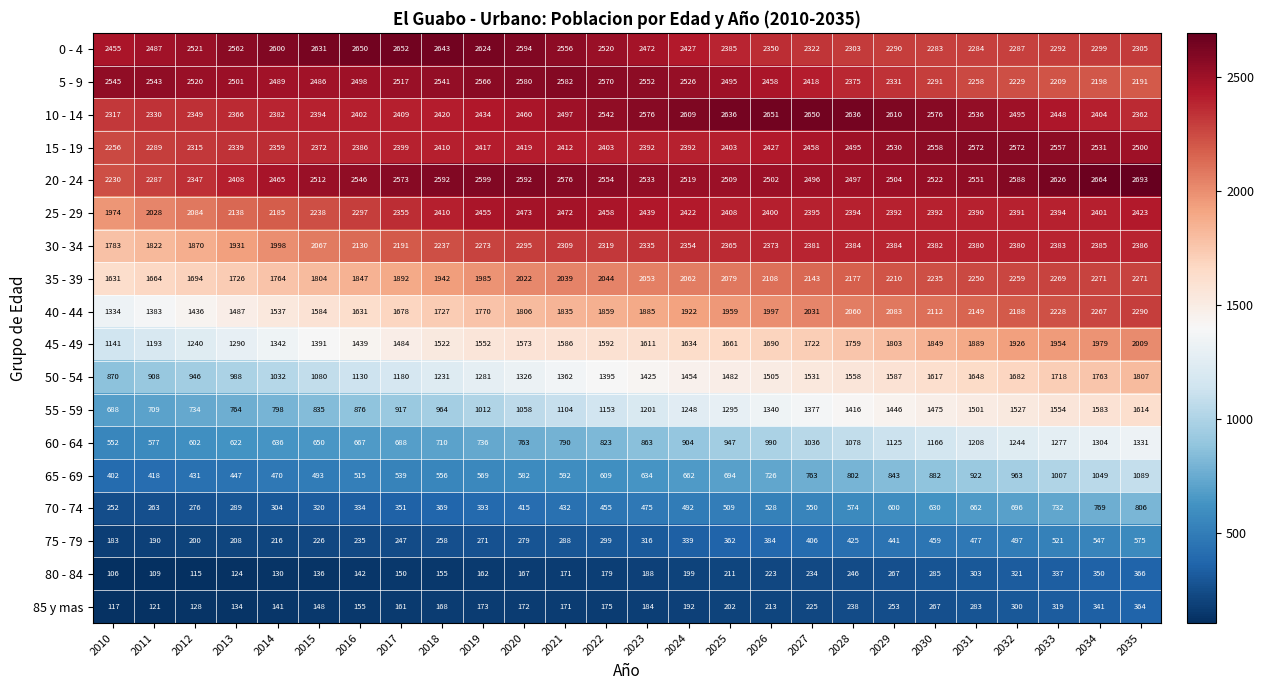

Rank the series by their maximum value, from lowest to highest.

85 y mas, 80 - 84, 75 - 79, 70 - 74, 65 - 69, 60 - 64, 55 - 59, 50 - 54, 45 - 49, 35 - 39, 40 - 44, 30 - 34, 25 - 29, 15 - 19, 5 - 9, 10 - 14, 0 - 4, 20 - 24